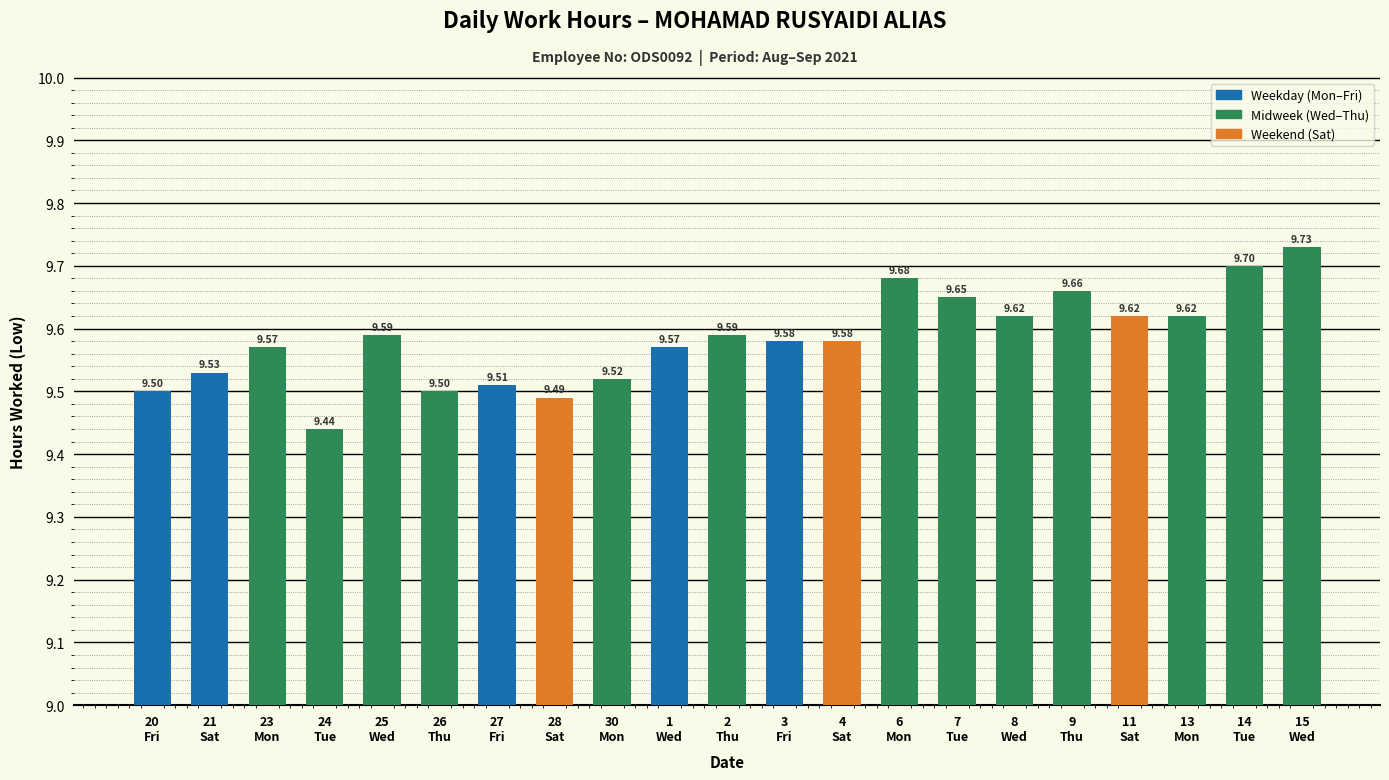

True or false: the data shows 9.6 at 13
Mon.

True